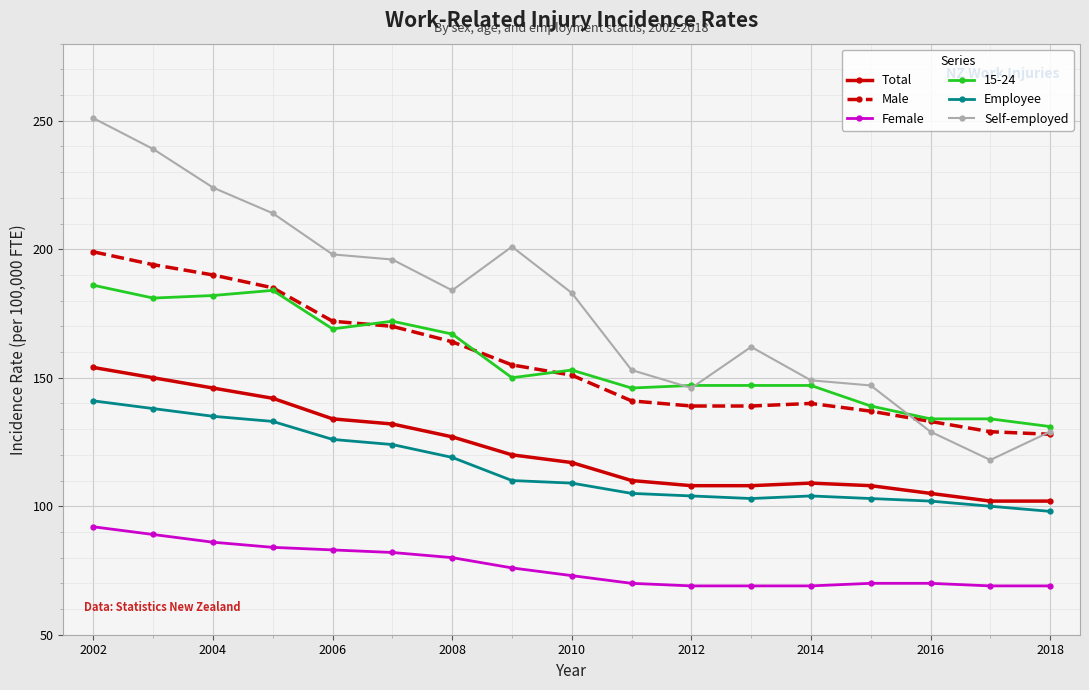

What is the maximum value shown in the chart?

251